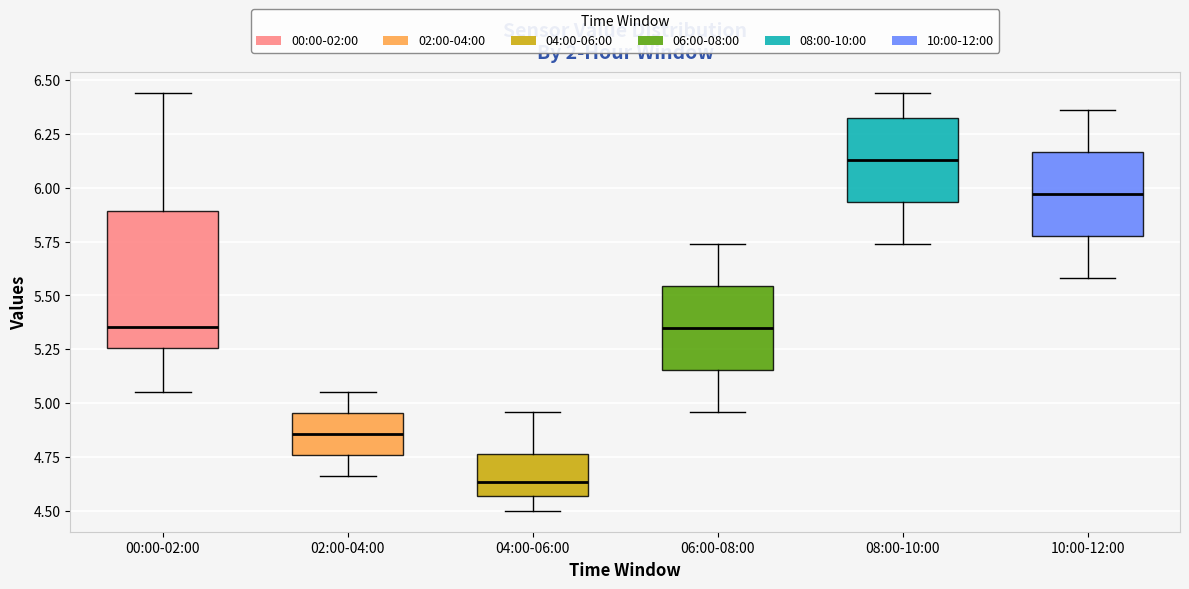

Where is the lower edge of the box for 02:00-04:00 on the y-axis? The values are not printed on the chart, so give them approximately, as read against the axis.

4.75